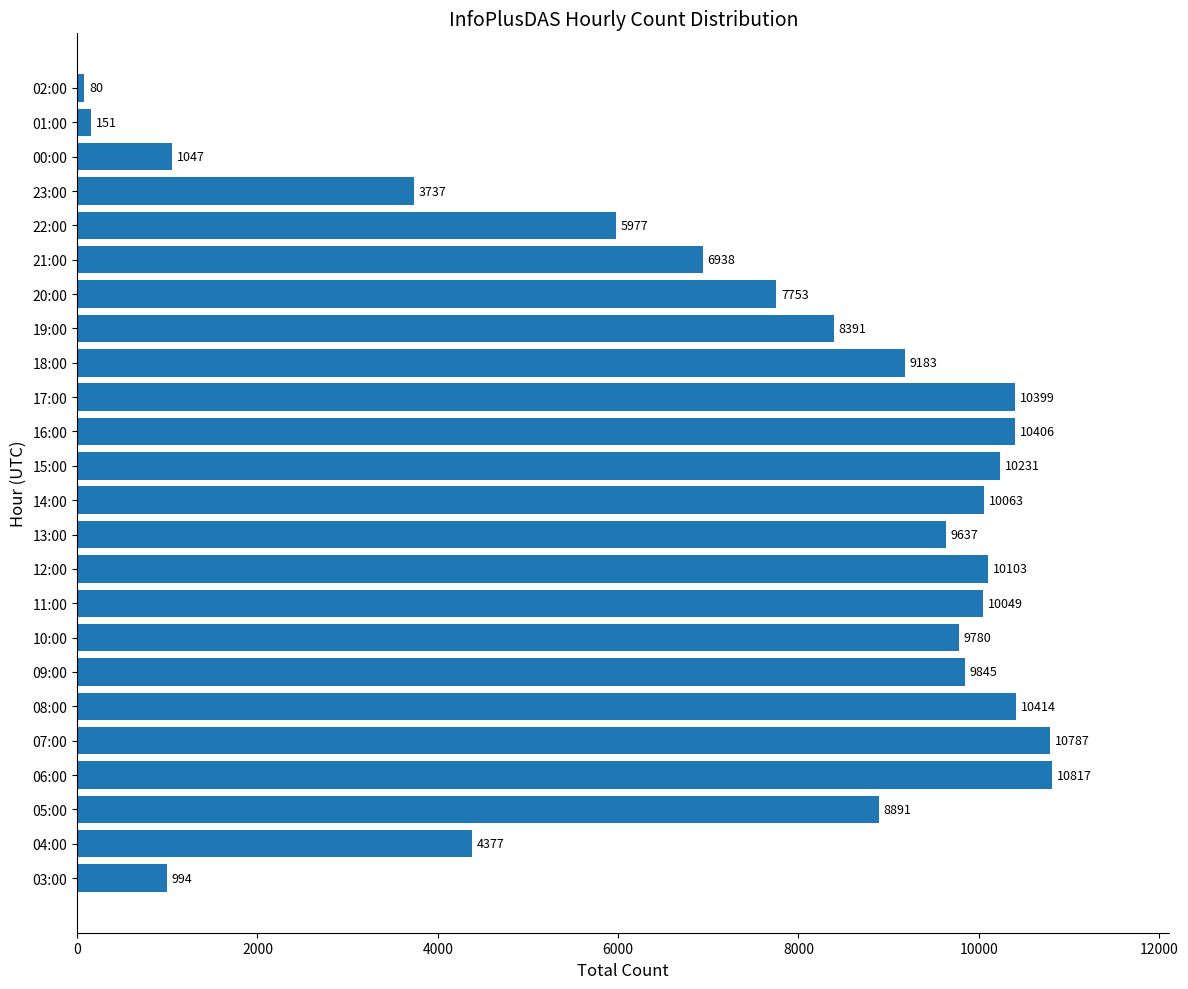

The chart shows a value of 15078 at 16:00. True or false?

False